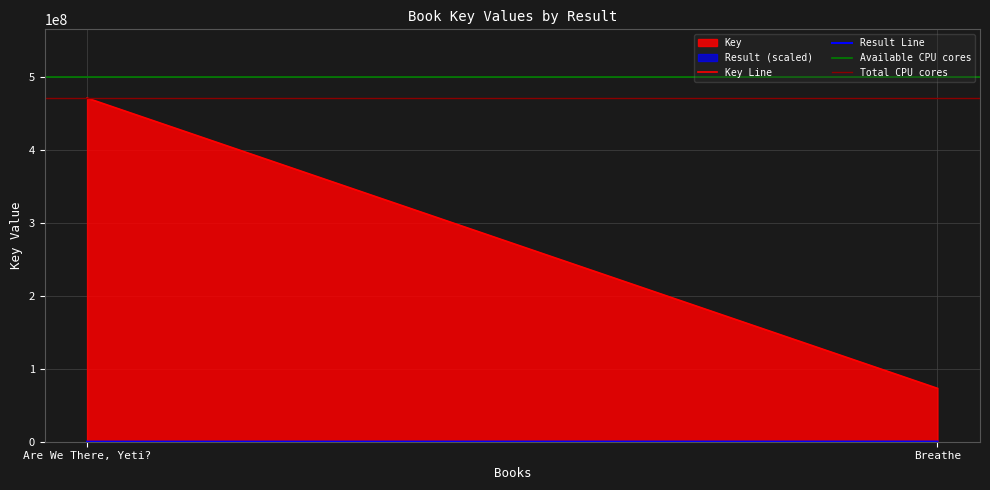

At which label is Total CPU cores closest to 471570361?

Are We There, Yeti?